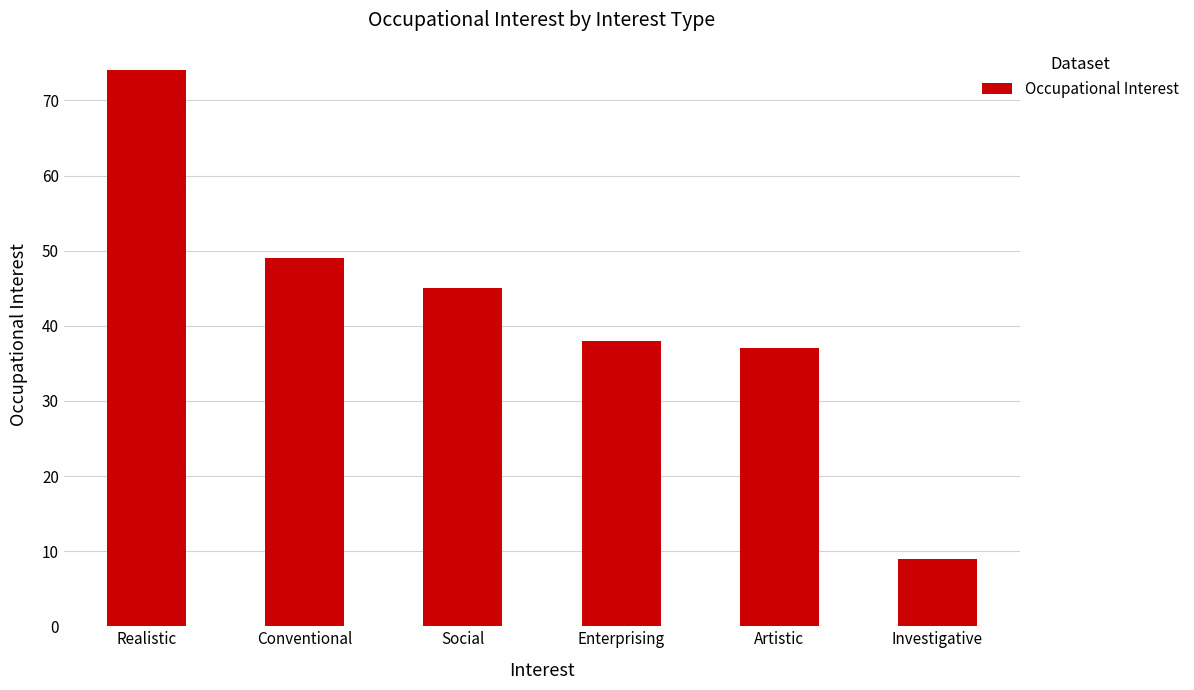

Between Realistic and Conventional, which is larger?

Realistic